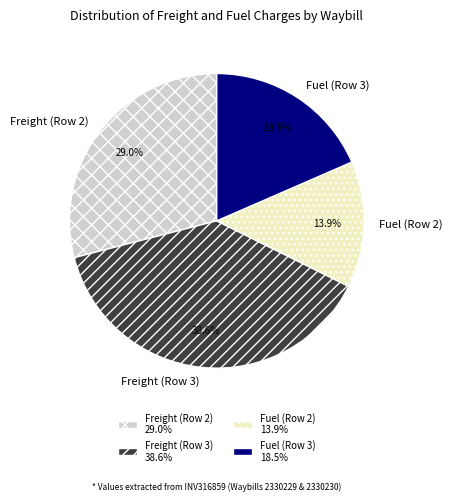

Does Fuel (Row 3) represent more than half of the total?

No